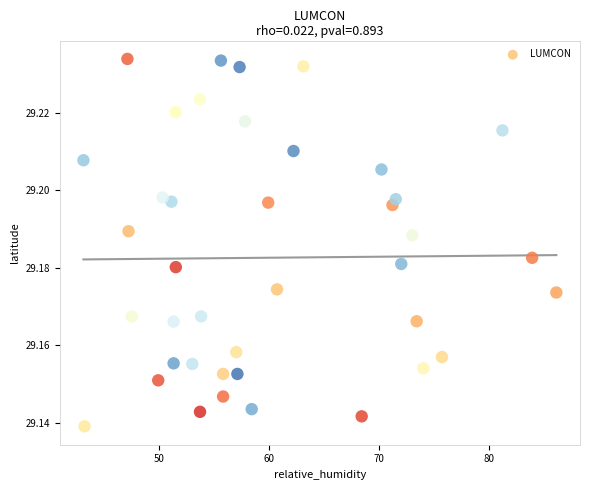

What is the range of X values (max minus min)?

43.0